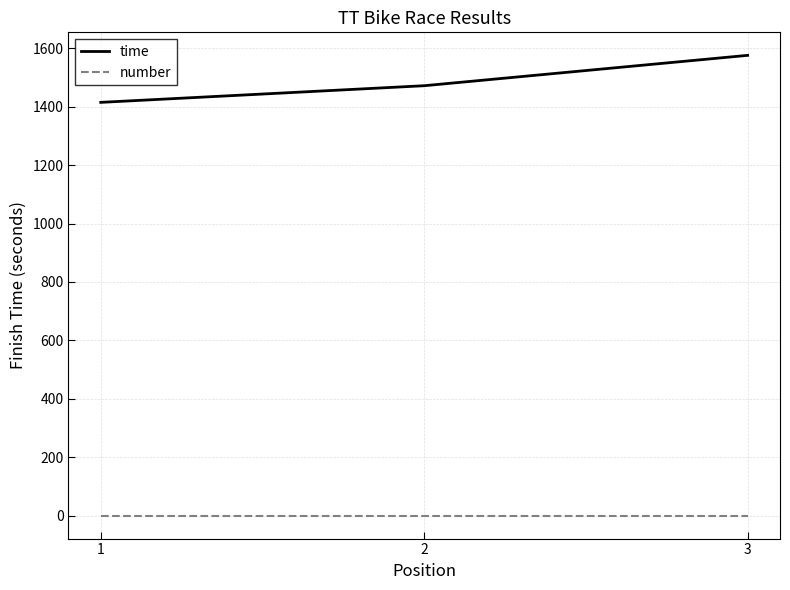

Read the time value at 2.

1472